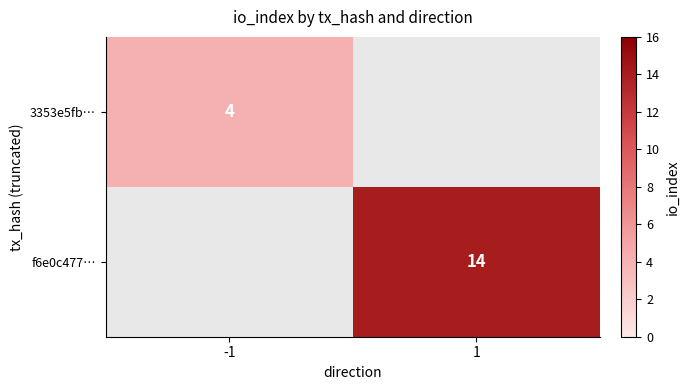

True or false: 3353e5fb… has a value of 4 at -1.

True